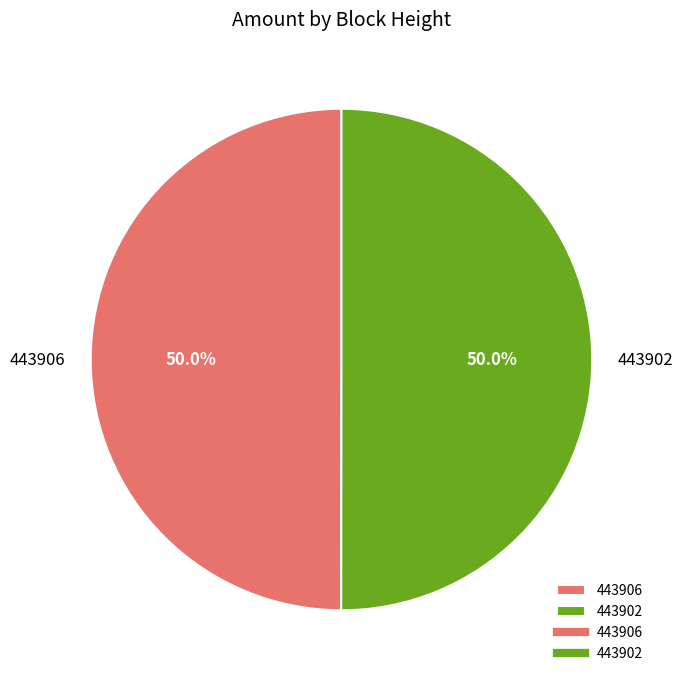

Approximately how many times larger is the value at 443906 compared to 443902?

1.0